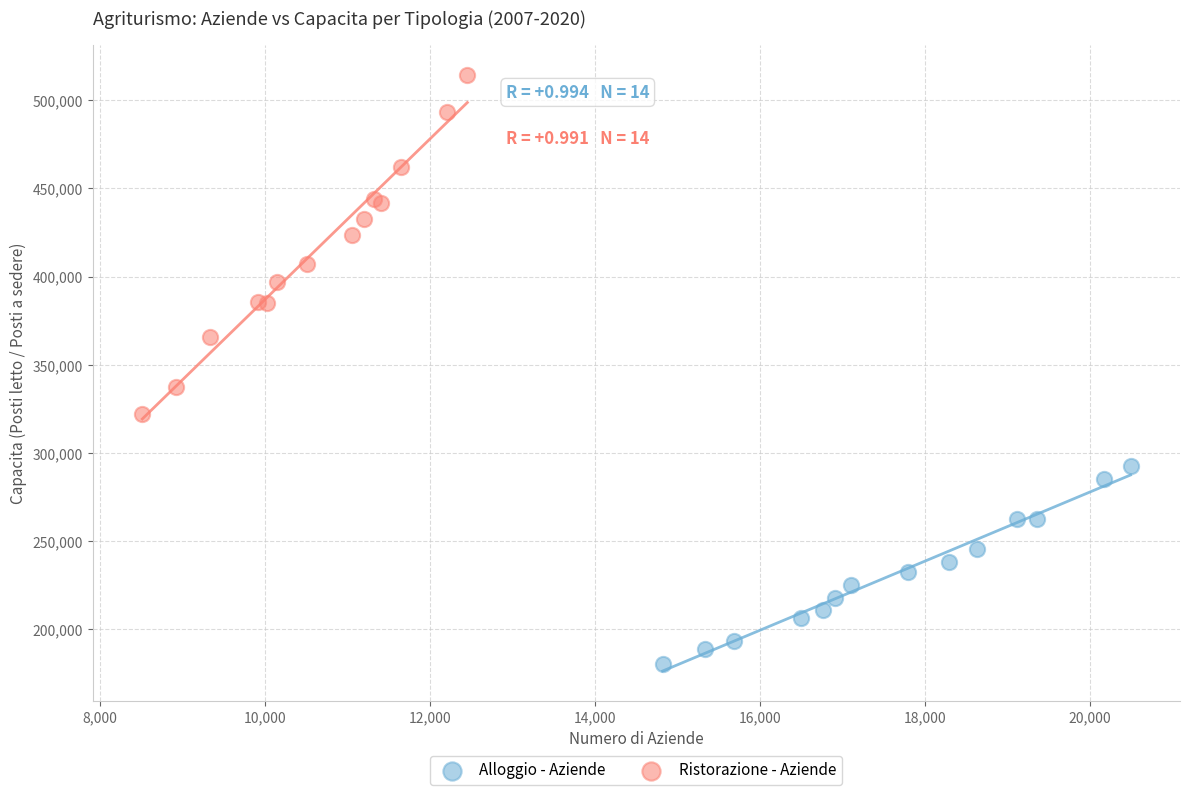

Which series reaches the minimum Y coordinate?

Alloggio - Aziende